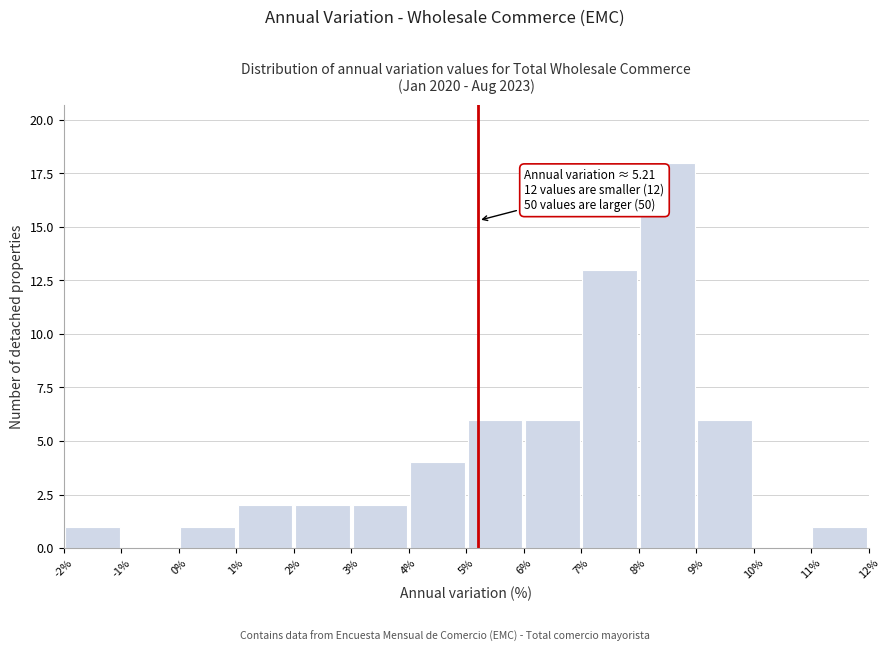

Over which range of the x-axis is the bar tallest?

8% to 9%